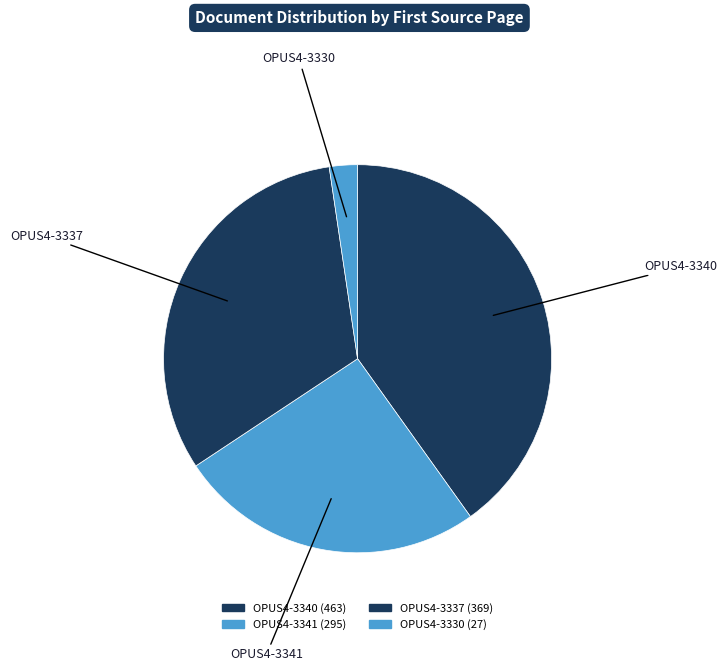

Is the sum of OPUS4-3340 and OPUS4-3337 greater than half?

Yes